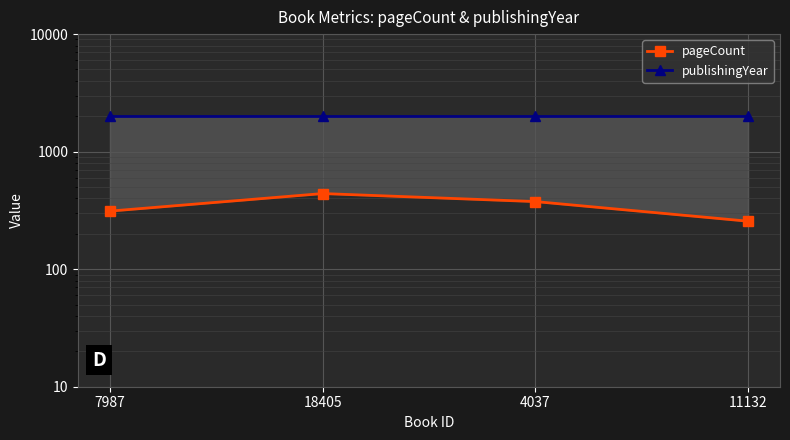

Count the pageCount values in the range 312 to 440.

3